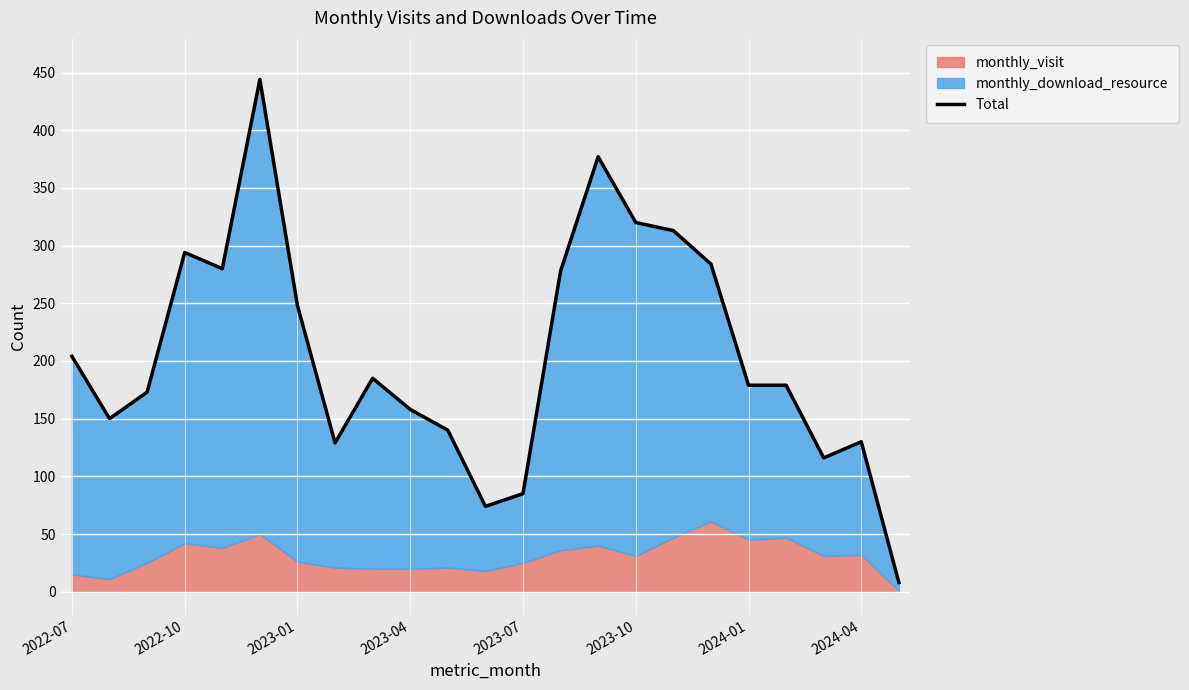

Reading left to right, what are all the values shown in this chart?

204	150	173	294	280	444	248	129	185	158	140	74	85	278	377	320	313	284	179	179	116	130	8